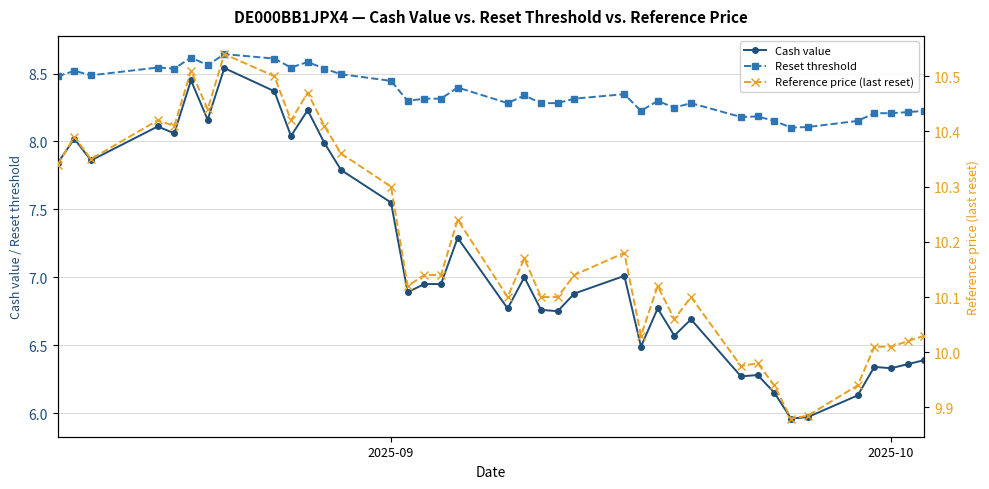

List the series in order of their overall mean, highest first.

Reference price (last reset), Reset threshold, Cash value